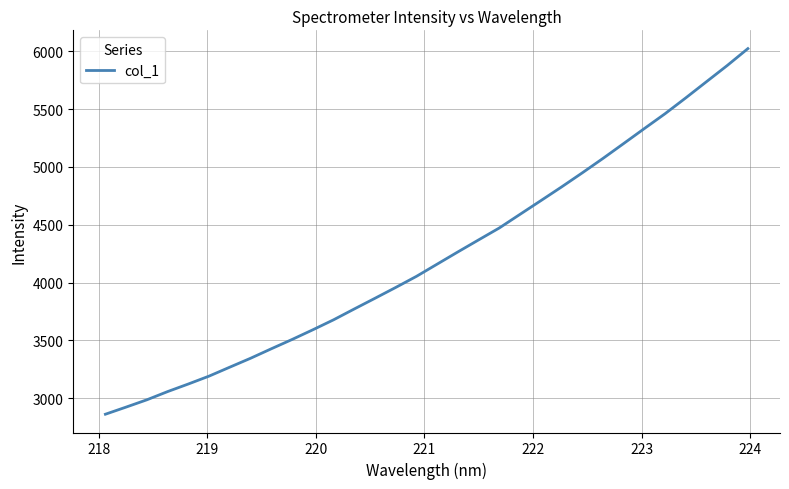

What is the difference between the maximum and minimum values?

3161.4